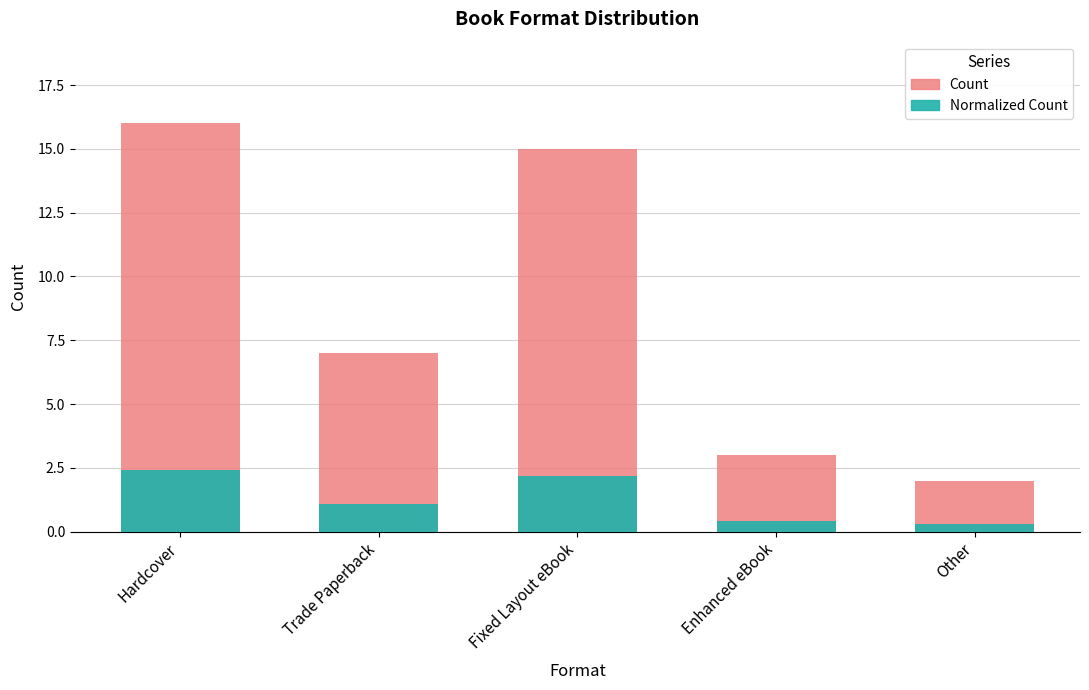

List the series in order of their overall mean, lowest first.

Normalized Count, Count